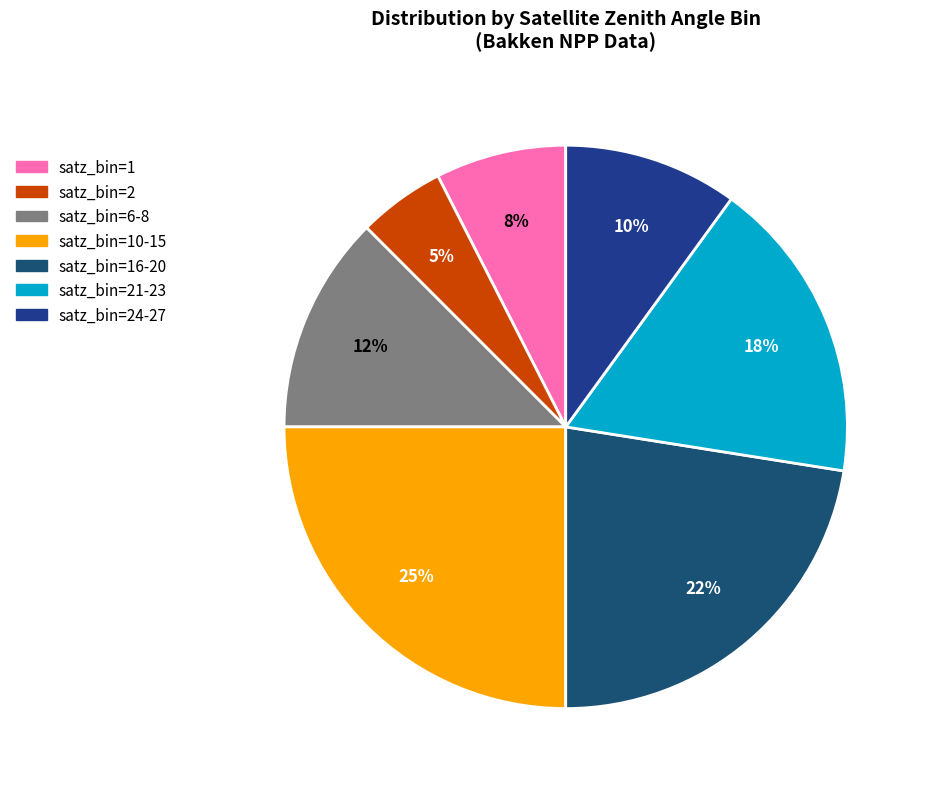

Count the number of slices in the pie.

7